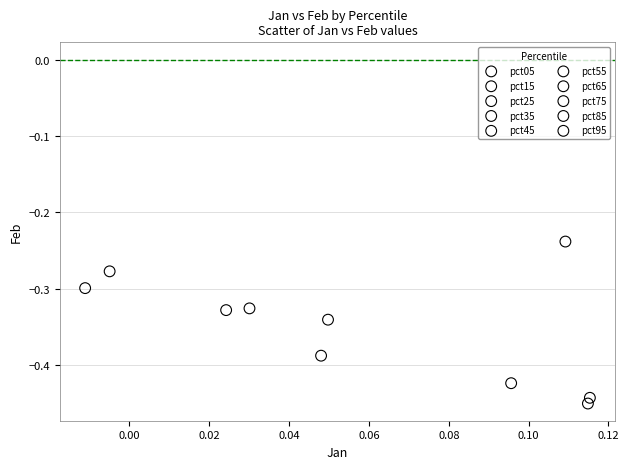

What are all the series names shown in the legend?

pct05, pct15, pct25, pct35, pct45, pct55, pct65, pct75, pct85, pct95